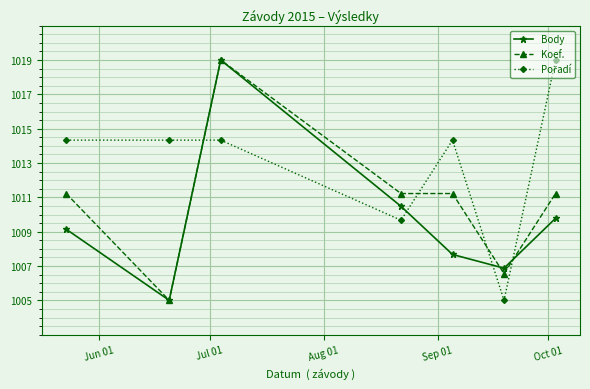

At how many categories does at least one series exceed 1012?

5